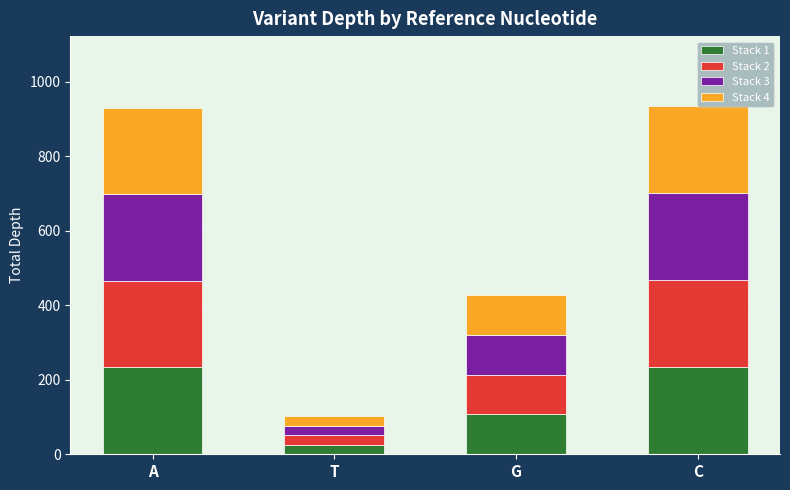

What are all the series names shown in the legend?

Stack 1, Stack 2, Stack 3, Stack 4